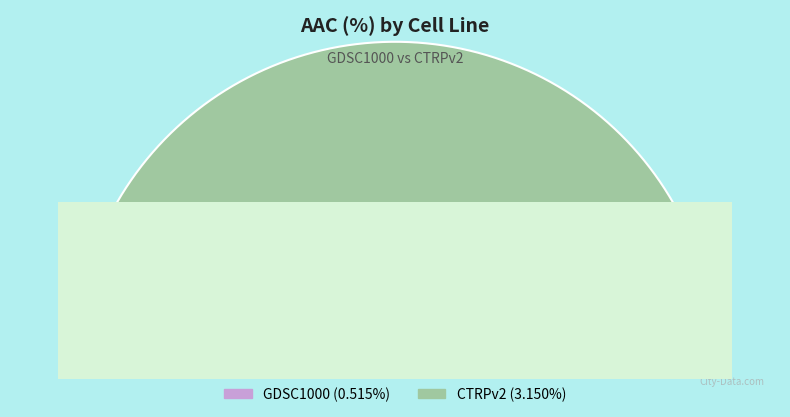

What is the change in value from GDSC1000 to CTRPv2?

+2.6